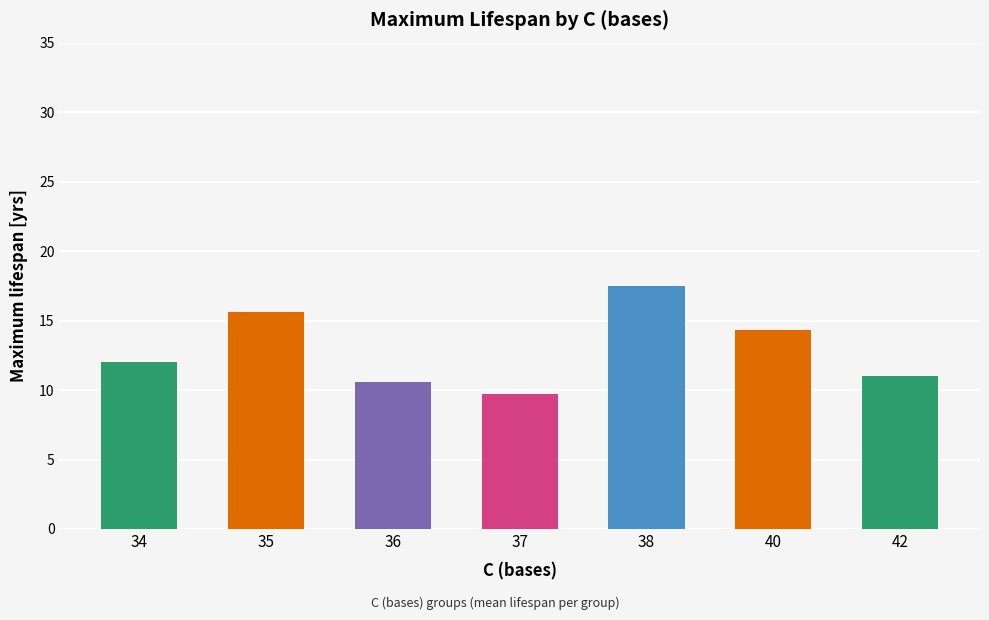

What is the average value?

13.0